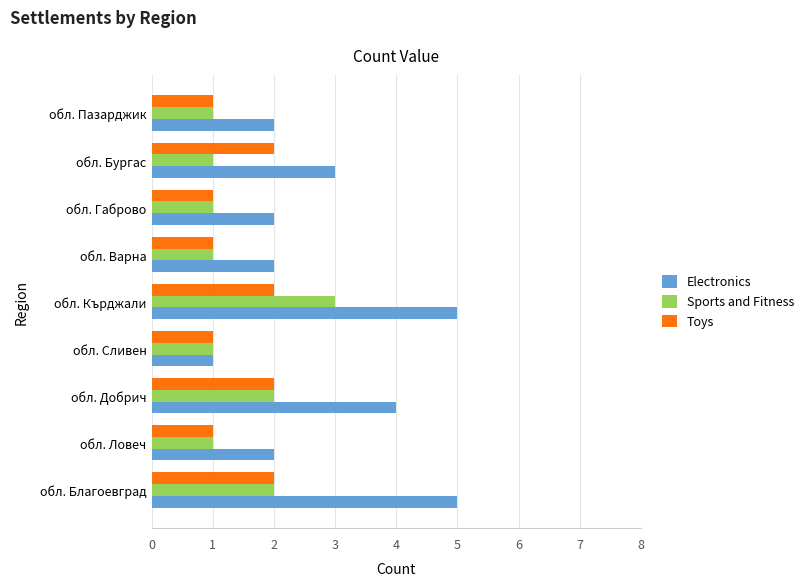

What is the total value across all series at обл. Варна?

4